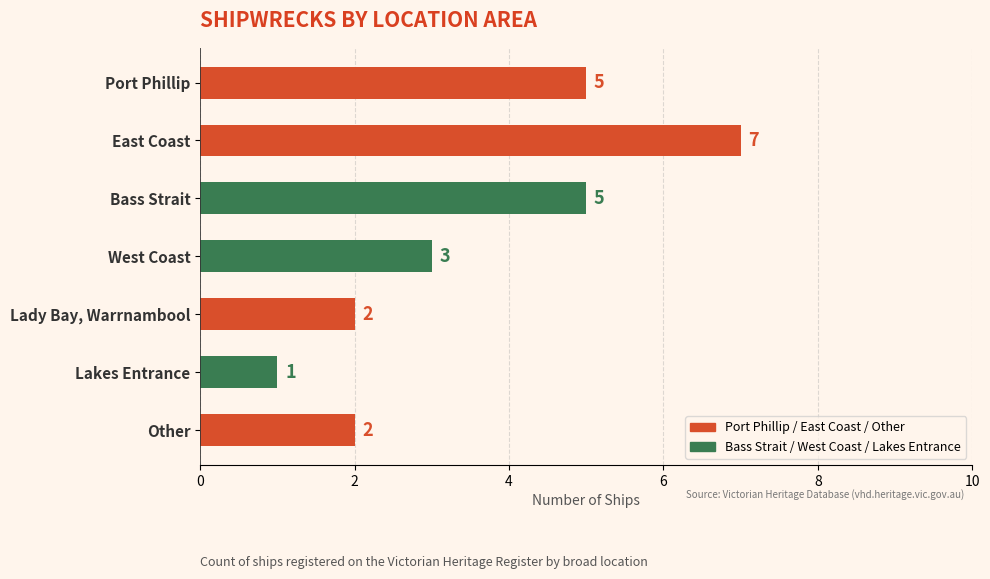

Is it true that the value at Lakes Entrance is 2?

False